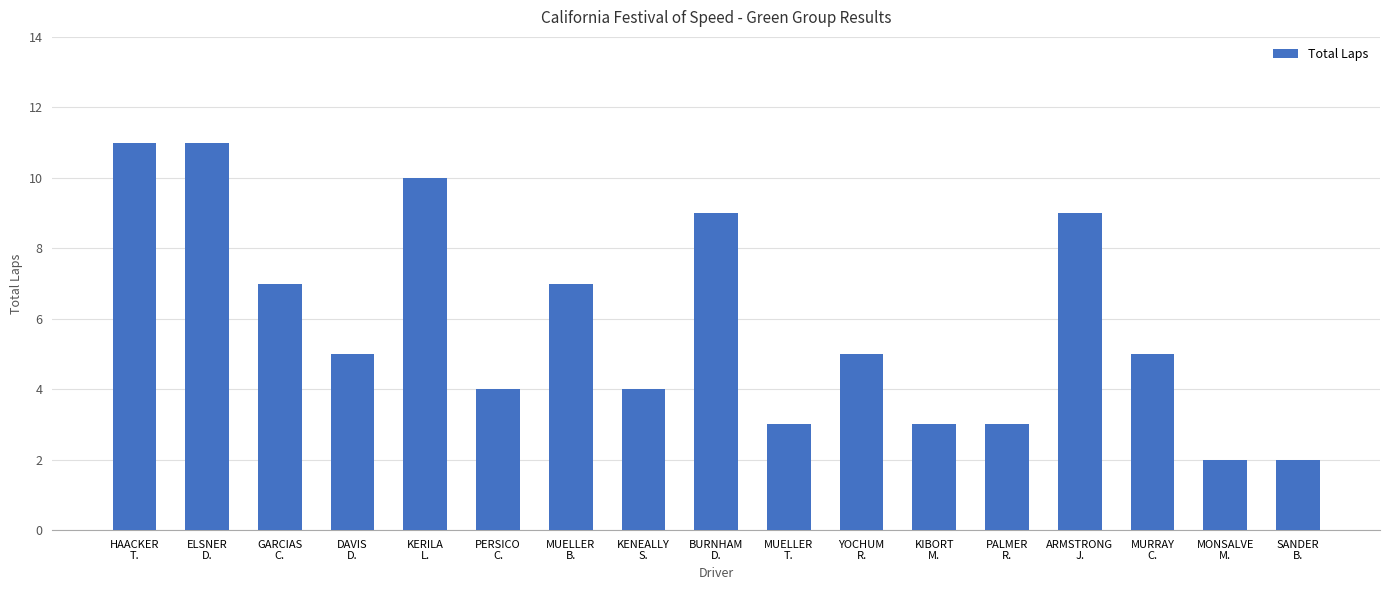

Is it true that the value at MONSALVE
M. is 2?

True